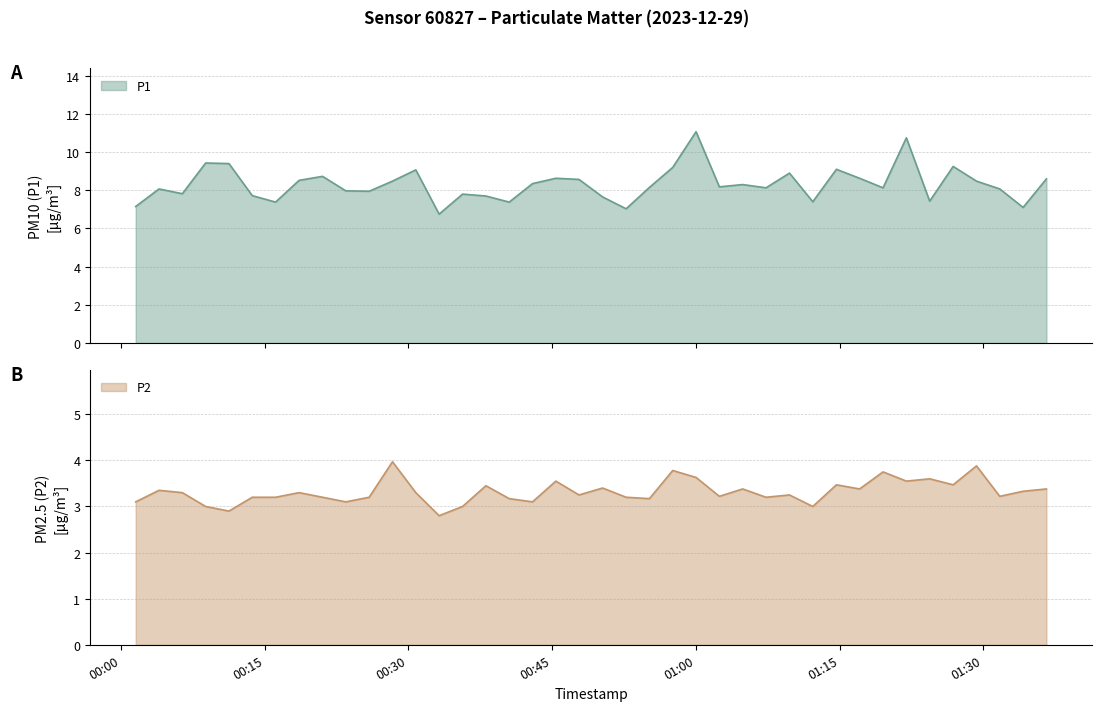

Reading left to right, extract all data points from this chart.

P1: 2023-12-29T00:01:32=7.2	2023-12-29T00:03:58=8.1	2023-12-29T00:06:24=7.8	2023-12-29T00:08:50=9.4	2023-12-29T00:11:16=9.4	2023-12-29T00:13:42=7.7	2023-12-29T00:16:08=7.4	2023-12-29T00:18:35=8.5	2023-12-29T00:21:02=8.7	2023-12-29T00:23:28=8.0	2023-12-29T00:25:54=8.0	2023-12-29T00:28:20=8.5	2023-12-29T00:30:46=9.1	2023-12-29T00:33:12=6.8	2023-12-29T00:35:39=7.8	2023-12-29T00:38:05=7.7	2023-12-29T00:40:31=7.4	2023-12-29T00:42:57=8.3	2023-12-29T00:45:23=8.6	2023-12-29T00:47:48=8.6	2023-12-29T00:50:16=7.7	2023-12-29T00:52:43=7.0	2023-12-29T00:55:09=8.2	2023-12-29T00:57:35=9.2	2023-12-29T01:00:01=11.1	2023-12-29T01:02:27=8.2	2023-12-29T01:04:53=8.3	2023-12-29T01:07:19=8.1	2023-12-29T01:09:46=8.9	2023-12-29T01:12:12=7.4	2023-12-29T01:14:40=9.1	2023-12-29T01:17:05=8.6	2023-12-29T01:19:32=8.1	2023-12-29T01:21:58=10.8	2023-12-29T01:24:24=7.4	2023-12-29T01:26:51=9.2	2023-12-29T01:29:17=8.5	2023-12-29T01:31:43=8.1	2023-12-29T01:34:09=7.1	2023-12-29T01:36:35=8.6
P2: 2023-12-29T00:01:32=3.1	2023-12-29T00:03:58=3.4	2023-12-29T00:06:24=3.3	2023-12-29T00:08:50=3.0	2023-12-29T00:11:16=2.9	2023-12-29T00:13:42=3.2	2023-12-29T00:16:08=3.2	2023-12-29T00:18:35=3.3	2023-12-29T00:21:02=3.2	2023-12-29T00:23:28=3.1	2023-12-29T00:25:54=3.2	2023-12-29T00:28:20=4.0	2023-12-29T00:30:46=3.3	2023-12-29T00:33:12=2.8	2023-12-29T00:35:39=3.0	2023-12-29T00:38:05=3.5	2023-12-29T00:40:31=3.2	2023-12-29T00:42:57=3.1	2023-12-29T00:45:23=3.5	2023-12-29T00:47:48=3.2	2023-12-29T00:50:16=3.4	2023-12-29T00:52:43=3.2	2023-12-29T00:55:09=3.2	2023-12-29T00:57:35=3.8	2023-12-29T01:00:01=3.6	2023-12-29T01:02:27=3.2	2023-12-29T01:04:53=3.4	2023-12-29T01:07:19=3.2	2023-12-29T01:09:46=3.2	2023-12-29T01:12:12=3.0	2023-12-29T01:14:40=3.5	2023-12-29T01:17:05=3.4	2023-12-29T01:19:32=3.8	2023-12-29T01:21:58=3.5	2023-12-29T01:24:24=3.6	2023-12-29T01:26:51=3.5	2023-12-29T01:29:17=3.9	2023-12-29T01:31:43=3.2	2023-12-29T01:34:09=3.3	2023-12-29T01:36:35=3.4